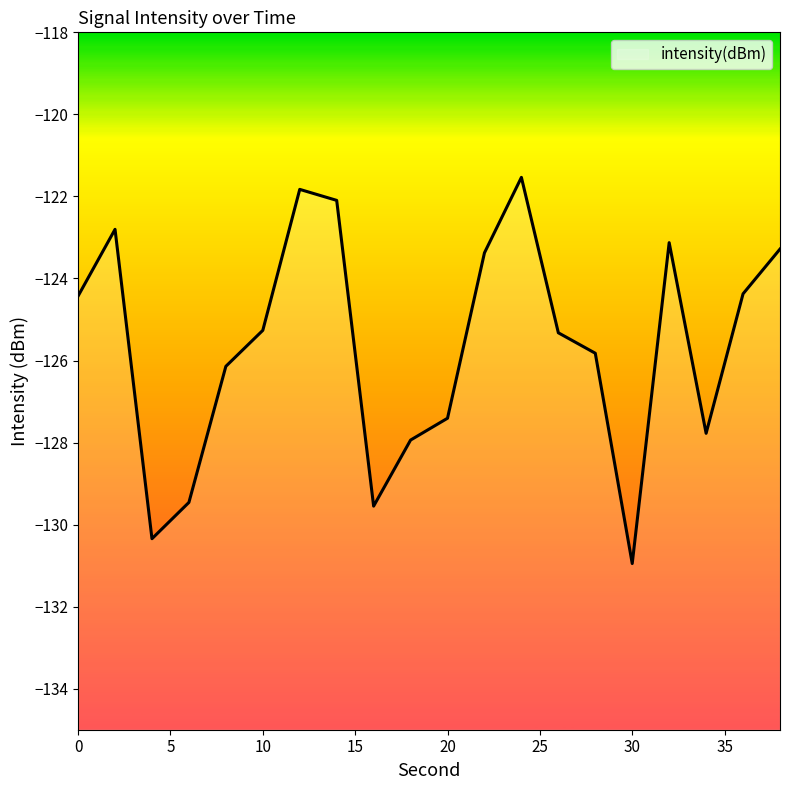

Read the value at 22.

-123.4